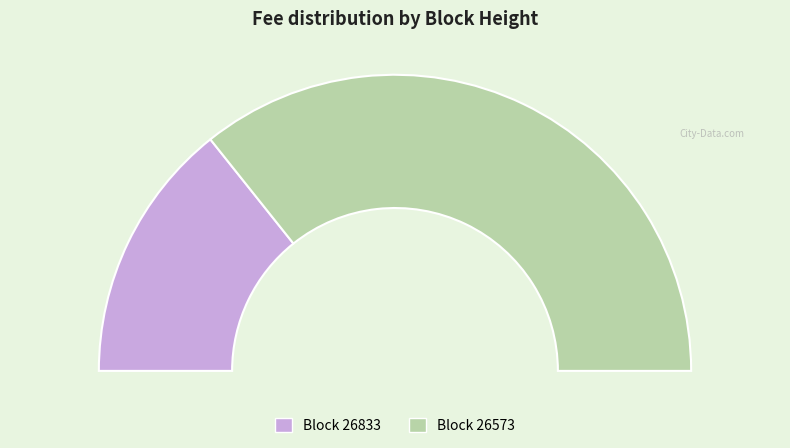

Is there any slice that represents more than half of the pie?

Yes